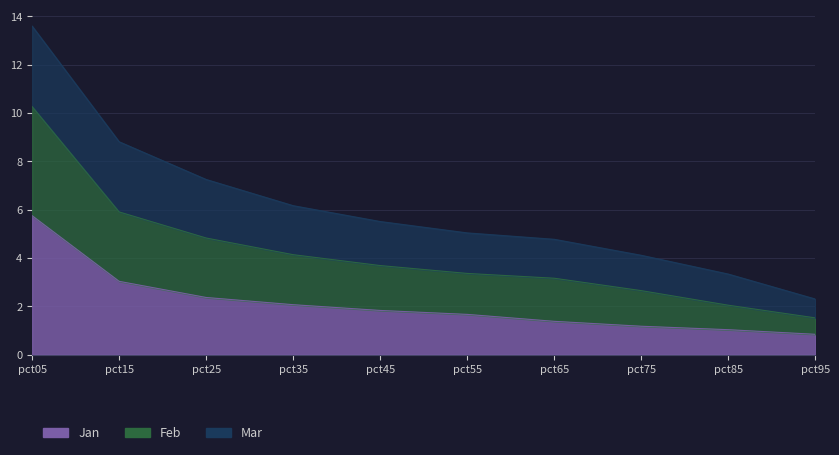

What is the maximum value shown in the chart?

13.6